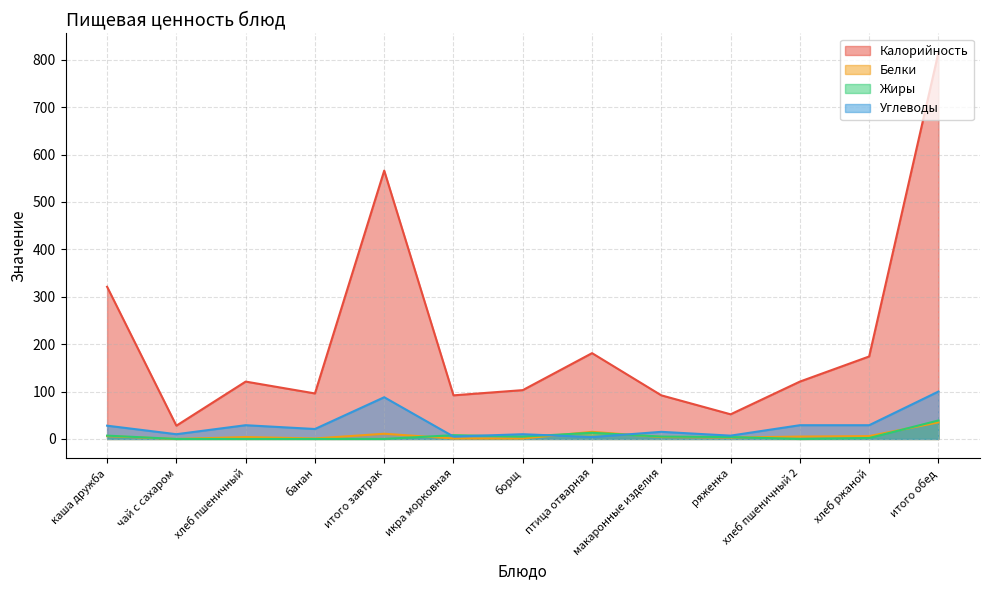

The Углеводы series shows 10 at чай с сахаром. True or false?

True